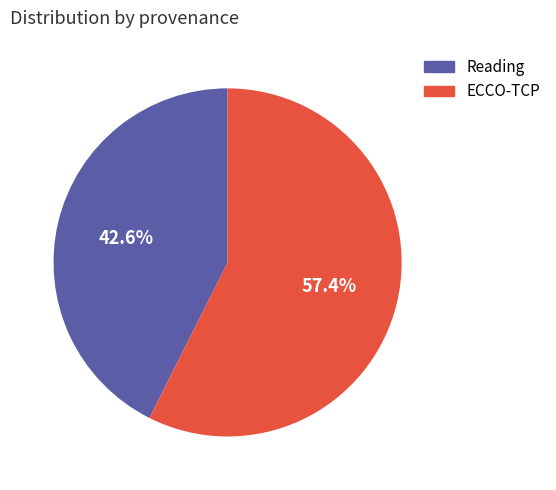

Which has a higher value, ECCO-TCP or Reading?

ECCO-TCP